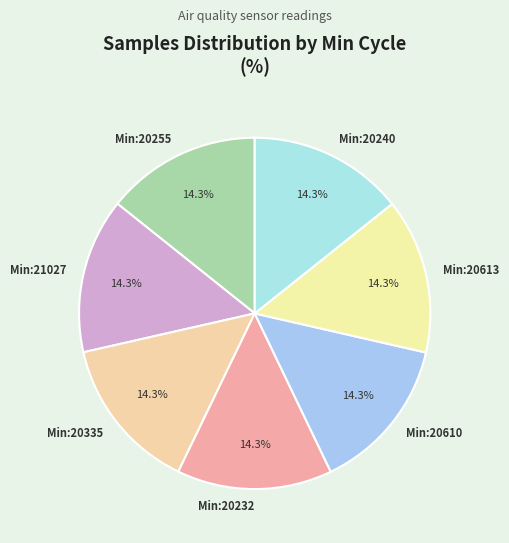

What percentage is NOT represented by Min:20232?

85.7%